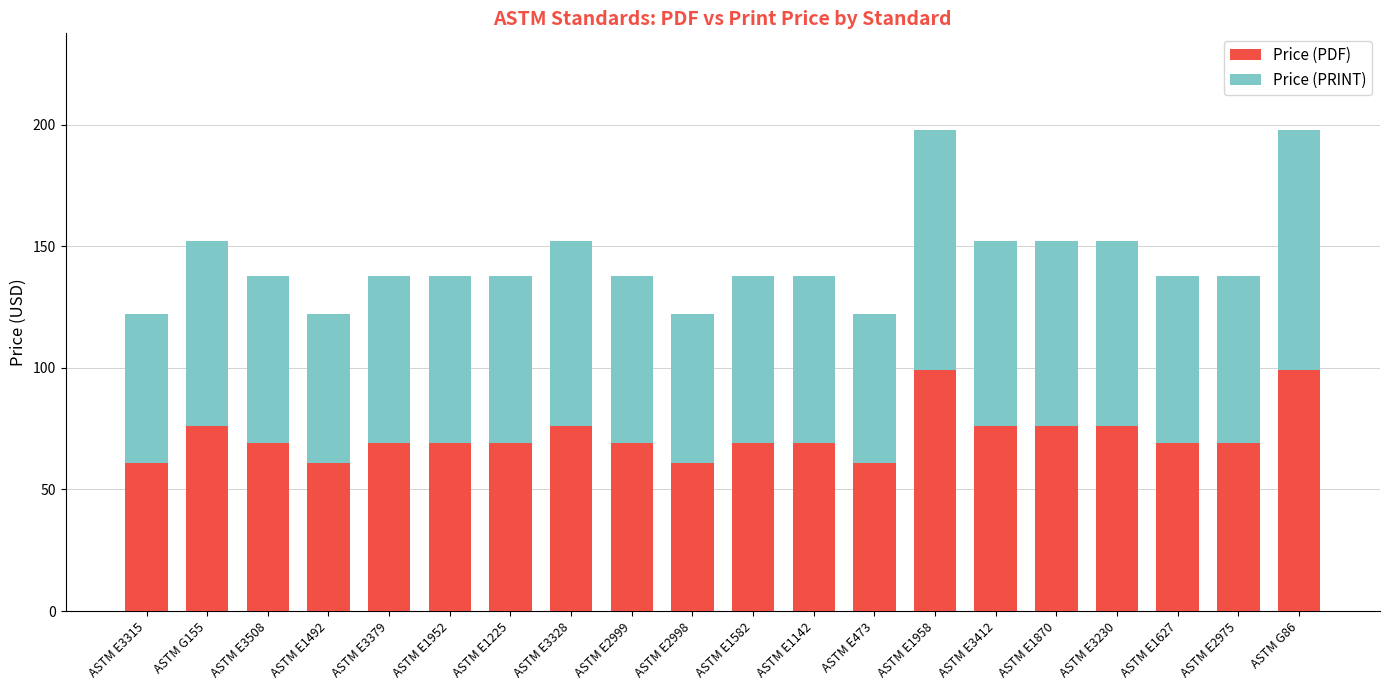

How many bars are there in total?

20